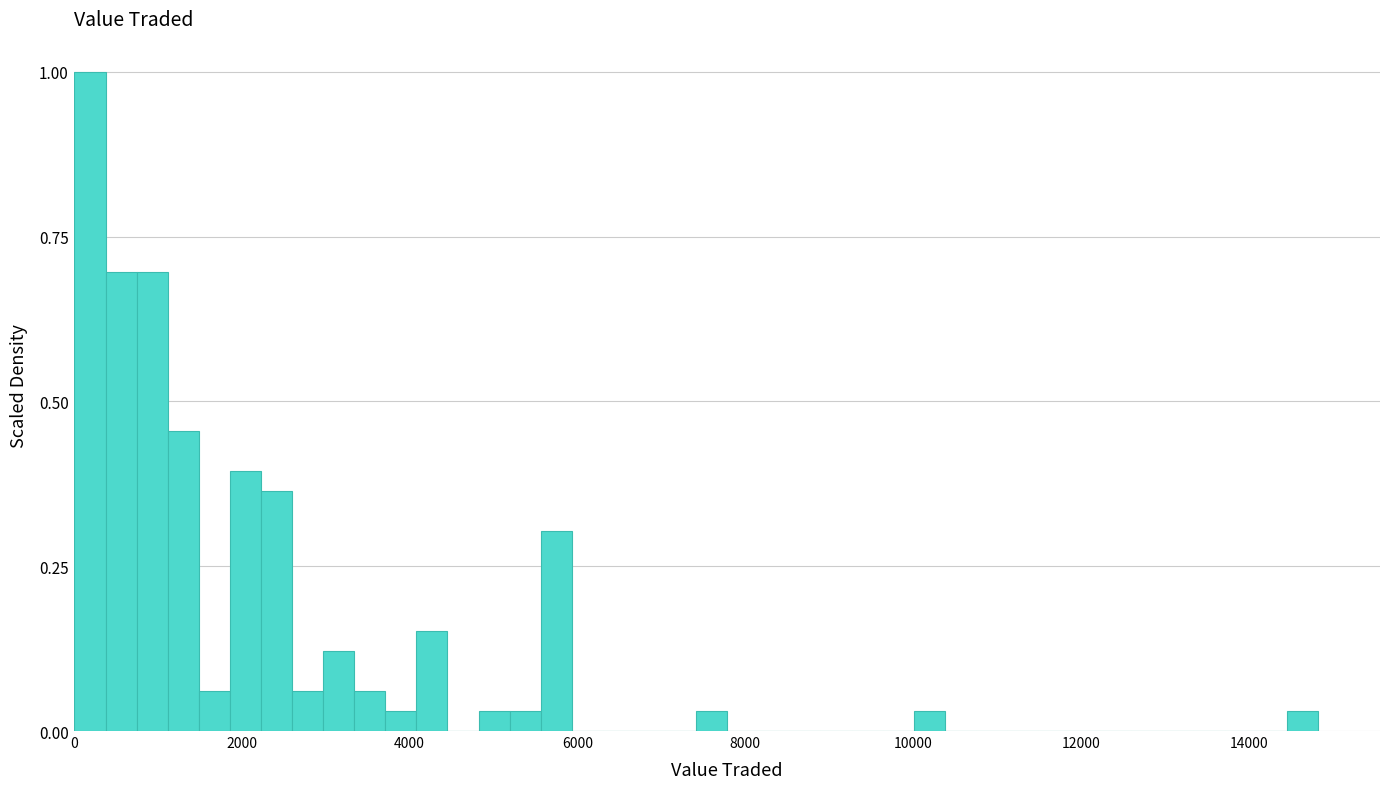

Around what value on the x-axis is the tallest bar? Give the approximate position of its centre, as read against the axis.

200